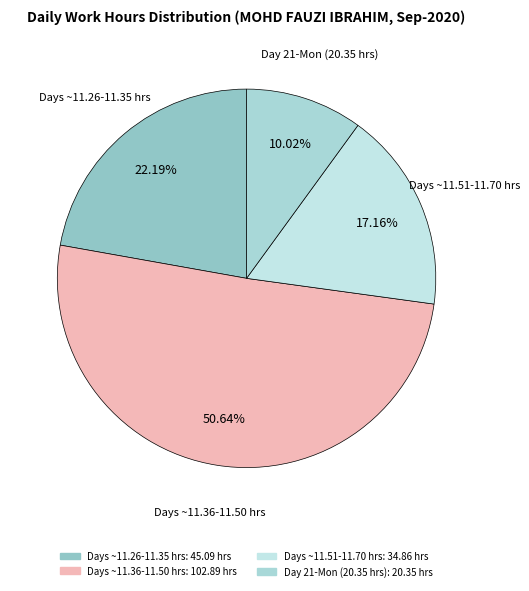

Count the number of slices in the pie.

4